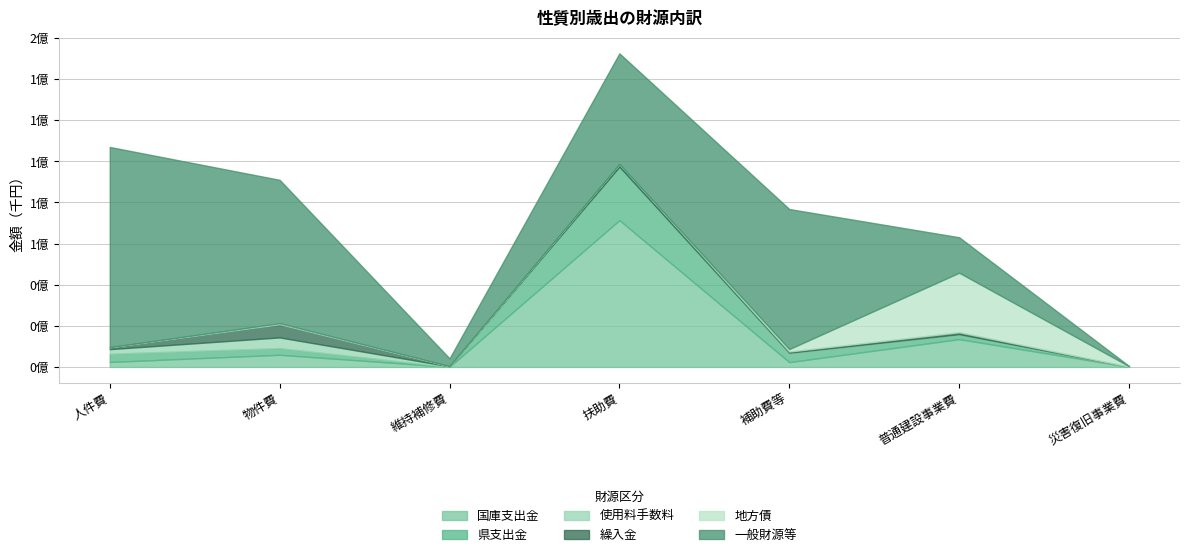

At which label does 使用料手数料 first exceed 133947?

人件費